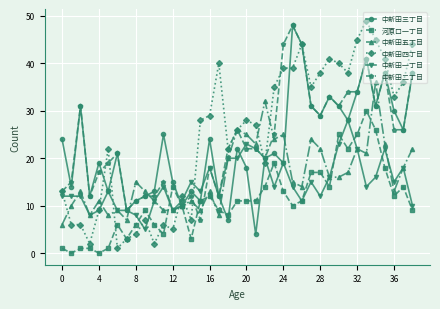

What is the difference between the maximum and minimum values in the 中新田三丁目 series?

44